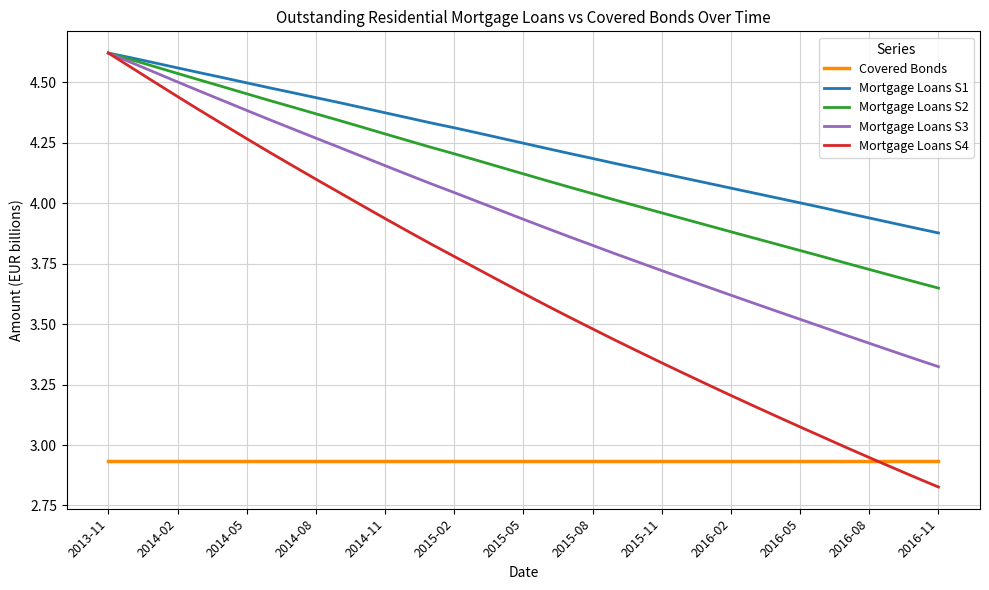

Which series has the widest spread of values?

Mortgage Loans S4